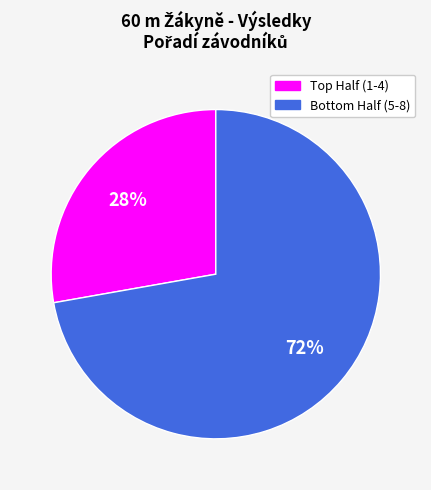

To the nearest percent, what is the difference between the largest and smallest slice percentages?

44%